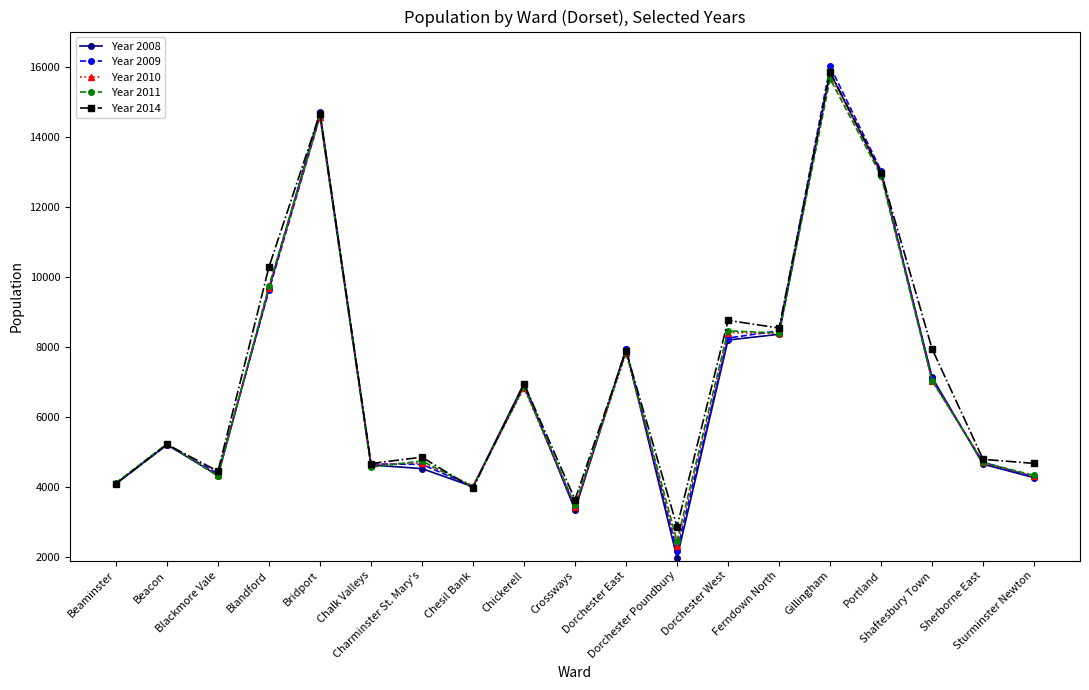

What is the minimum value shown in the chart?

1982